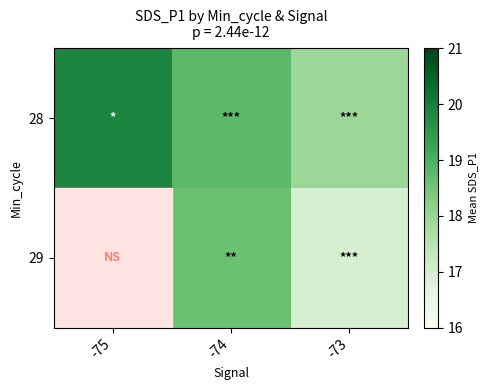

Which series changed the most between -74 and -73?

29